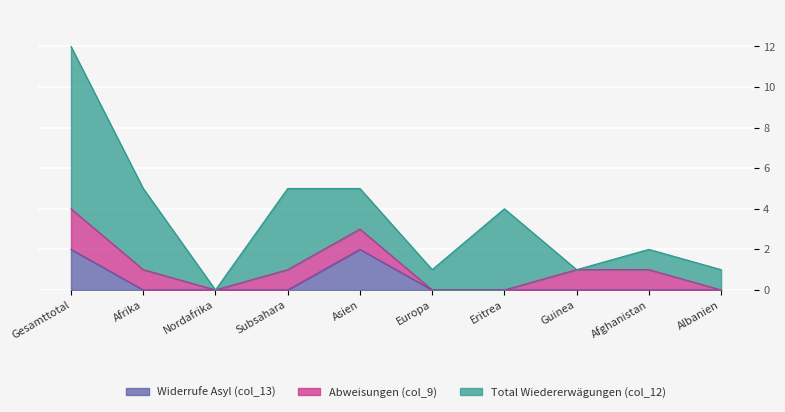

How many series are shown in this chart?

3